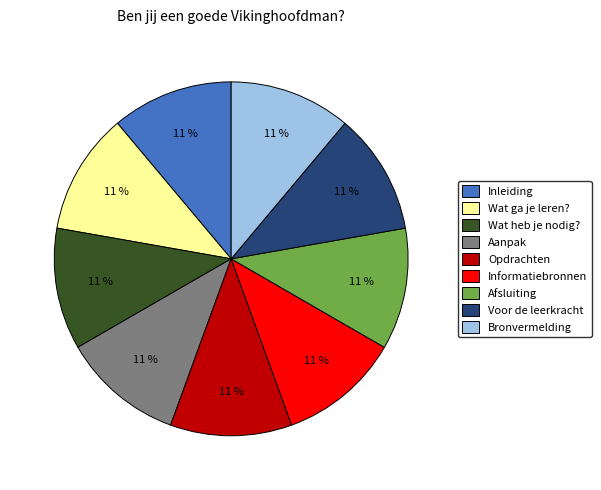

Do Aanpak and Inleiding together represent more than half of the pie?

No